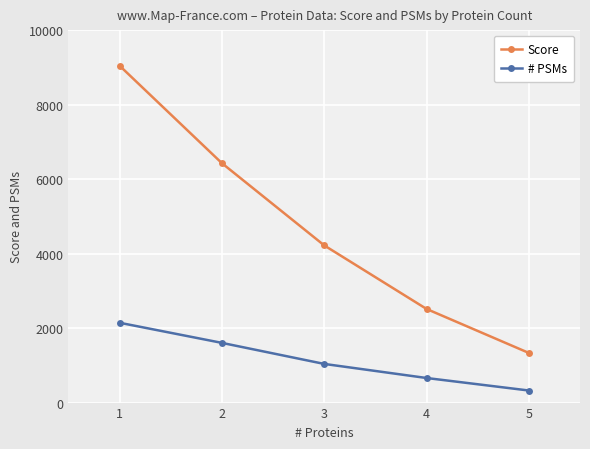

True or false: Score and # PSMs intersect in this chart.

False